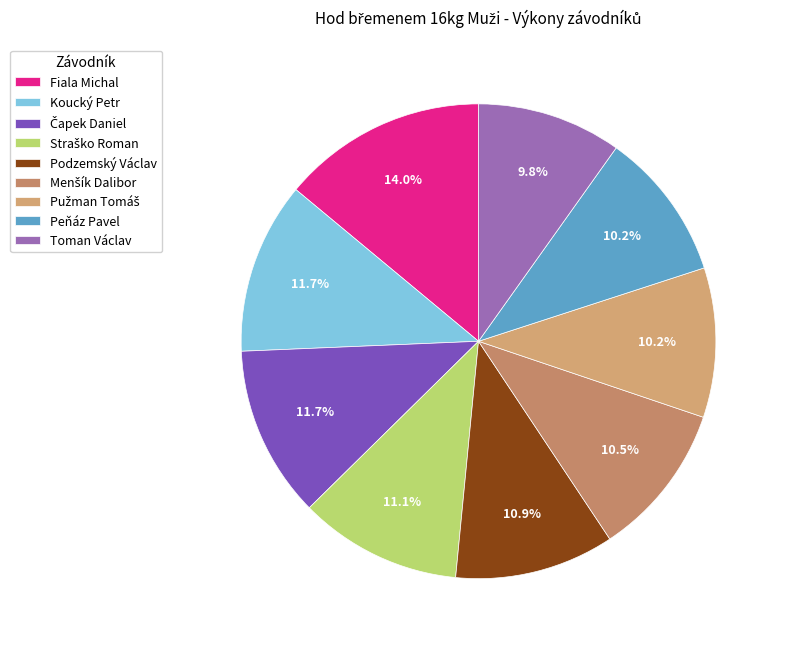

What is the total percentage of Podzemský Václav and Čapek Daniel?

22.6%